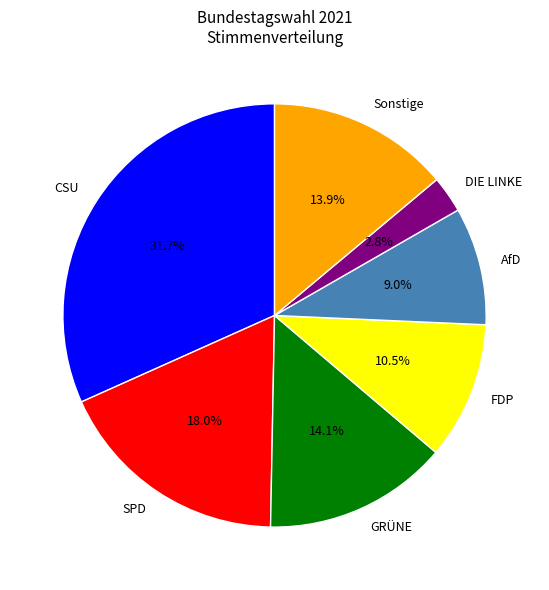

What is the total percentage of AfD and SPD?

27.0%